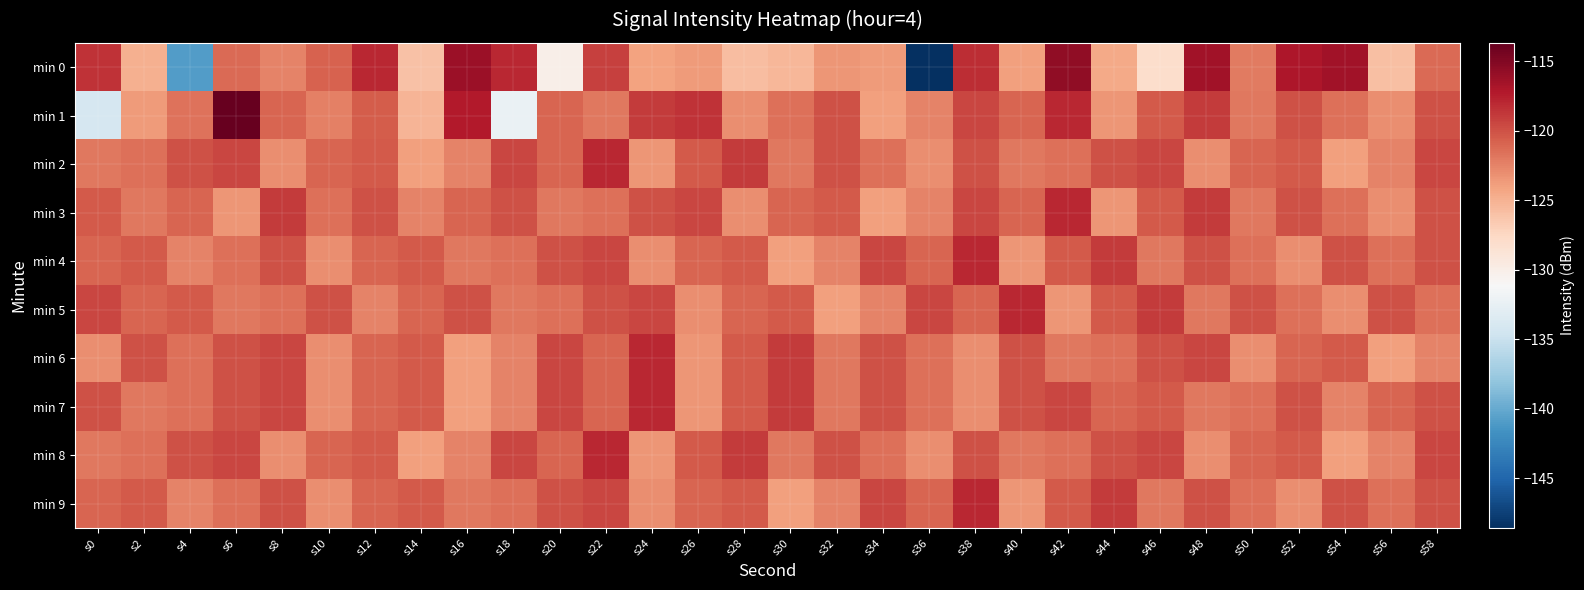

Reading right to left, what are all the values shown in this chart?

min 0: s58=-121.2	s56=-125.9	s54=-116.4	s52=-117.0	s50=-122.0	s48=-116.5	s46=-128.0	s44=-124.5	s42=-115.6	s40=-124.0	s38=-118.2	s36=-148.6	s34=-123.8	s32=-123.5	s30=-125.3	s28=-125.8	s26=-123.7	s24=-124.1	s22=-119.2	s20=-130.2	s18=-118.0	s16=-116.2	s14=-126.0	s12=-118.0	s10=-120.8	s8=-122.5	s6=-121.3	s4=-140.9	s2=-125.0	s0=-118.5
min 1: s58=-120.0	s56=-123.0	s54=-121.5	s52=-120.0	s50=-122.0	s48=-119.0	s46=-120.5	s44=-123.5	s42=-118.0	s40=-121.0	s38=-119.5	s36=-122.5	s34=-124.0	s32=-120.0	s30=-121.5	s28=-123.0	s26=-118.5	s24=-119.0	s22=-122.0	s20=-121.0	s18=-132.3	s16=-117.3	s14=-125.2	s12=-120.6	s10=-122.3	s8=-121.0	s6=-113.7	s4=-121.6	s2=-123.7	s0=-134.1
min 2: s58=-119.5	s56=-122.5	s54=-124.0	s52=-120.5	s50=-121.0	s48=-123.0	s46=-119.5	s44=-120.0	s42=-121.5	s40=-122.0	s38=-120.0	s36=-123.0	s34=-121.5	s32=-120.0	s30=-122.0	s28=-119.0	s26=-120.5	s24=-123.5	s22=-118.0	s20=-121.0	s18=-119.5	s16=-122.5	s14=-124.0	s12=-120.5	s10=-121.0	s8=-123.0	s6=-119.5	s4=-120.0	s2=-121.5	s0=-122.0
min 3: s58=-120.0	s56=-123.0	s54=-121.5	s52=-120.0	s50=-122.0	s48=-119.0	s46=-120.5	s44=-123.5	s42=-118.0	s40=-121.0	s38=-119.5	s36=-122.5	s34=-124.0	s32=-120.5	s30=-121.0	s28=-123.0	s26=-119.5	s24=-120.0	s22=-121.5	s20=-122.0	s18=-120.0	s16=-121.0	s14=-122.5	s12=-120.0	s10=-121.5	s8=-119.0	s6=-123.5	s4=-121.0	s2=-122.0	s0=-120.5
min 4: s58=-120.0	s56=-121.5	s54=-120.0	s52=-123.0	s50=-121.5	s48=-120.0	s46=-122.0	s44=-119.0	s42=-120.5	s40=-123.5	s38=-118.0	s36=-121.0	s34=-119.5	s32=-122.5	s30=-124.0	s28=-120.5	s26=-121.0	s24=-123.0	s22=-119.5	s20=-120.0	s18=-121.5	s16=-122.0	s14=-120.5	s12=-121.0	s10=-123.0	s8=-120.0	s6=-121.5	s4=-122.5	s2=-120.5	s0=-121.0
min 5: s58=-121.5	s56=-120.0	s54=-123.0	s52=-121.5	s50=-120.0	s48=-122.0	s46=-119.0	s44=-120.5	s42=-123.5	s40=-118.0	s38=-121.0	s36=-119.5	s34=-122.5	s32=-124.0	s30=-120.5	s28=-121.0	s26=-123.0	s24=-119.5	s22=-120.0	s20=-121.5	s18=-122.0	s16=-120.0	s14=-121.0	s12=-122.5	s10=-120.0	s8=-121.5	s6=-122.0	s4=-120.5	s2=-121.0	s0=-119.5
min 6: s58=-122.5	s56=-124.0	s54=-120.5	s52=-121.0	s50=-123.0	s48=-119.5	s46=-120.0	s44=-121.5	s42=-122.0	s40=-120.0	s38=-123.0	s36=-121.5	s34=-120.0	s32=-122.0	s30=-119.0	s28=-120.5	s26=-123.5	s24=-118.0	s22=-121.0	s20=-119.5	s18=-122.5	s16=-124.0	s14=-120.5	s12=-121.0	s10=-123.0	s8=-119.5	s6=-120.0	s4=-121.5	s2=-120.0	s0=-123.0
min 7: s58=-120.0	s56=-121.0	s54=-122.5	s52=-120.0	s50=-121.5	s48=-122.0	s46=-120.5	s44=-121.0	s42=-119.5	s40=-120.0	s38=-123.0	s36=-121.5	s34=-120.0	s32=-122.0	s30=-119.0	s28=-120.5	s26=-123.5	s24=-118.0	s22=-121.0	s20=-119.5	s18=-122.5	s16=-124.0	s14=-120.5	s12=-121.0	s10=-123.0	s8=-119.5	s6=-120.0	s4=-121.5	s2=-122.0	s0=-120.0
min 8: s58=-119.5	s56=-122.5	s54=-124.0	s52=-120.5	s50=-121.0	s48=-123.0	s46=-119.5	s44=-120.0	s42=-121.5	s40=-122.0	s38=-120.0	s36=-123.0	s34=-121.5	s32=-120.0	s30=-122.0	s28=-119.0	s26=-120.5	s24=-123.5	s22=-118.0	s20=-121.0	s18=-119.5	s16=-122.5	s14=-124.0	s12=-120.5	s10=-121.0	s8=-123.0	s6=-119.5	s4=-120.0	s2=-121.5	s0=-122.0
min 9: s58=-120.0	s56=-121.5	s54=-120.0	s52=-123.0	s50=-121.5	s48=-120.0	s46=-122.0	s44=-119.0	s42=-120.5	s40=-123.5	s38=-118.0	s36=-121.0	s34=-119.5	s32=-122.5	s30=-124.0	s28=-120.5	s26=-121.0	s24=-123.0	s22=-119.5	s20=-120.0	s18=-121.5	s16=-122.0	s14=-120.5	s12=-121.0	s10=-123.0	s8=-120.0	s6=-121.5	s4=-122.5	s2=-120.5	s0=-121.0